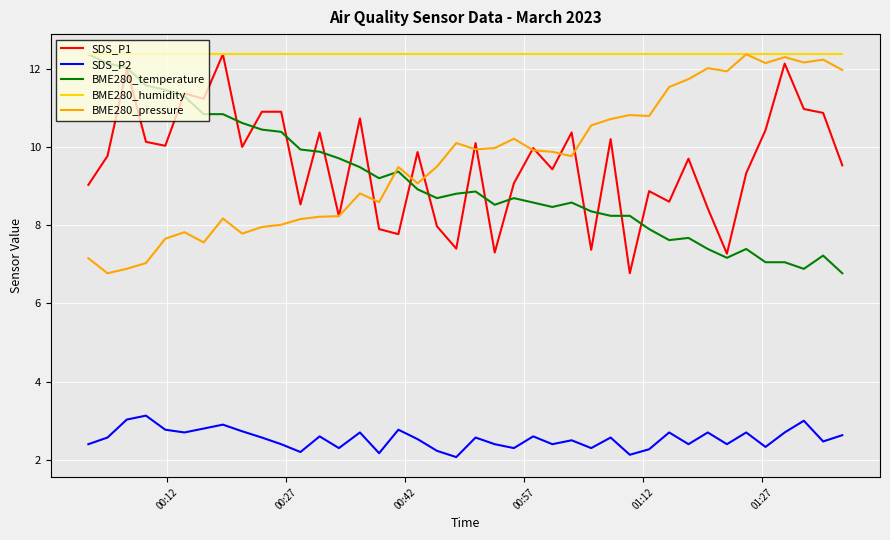

What is the average value of the BME280_pressure series?

9.6